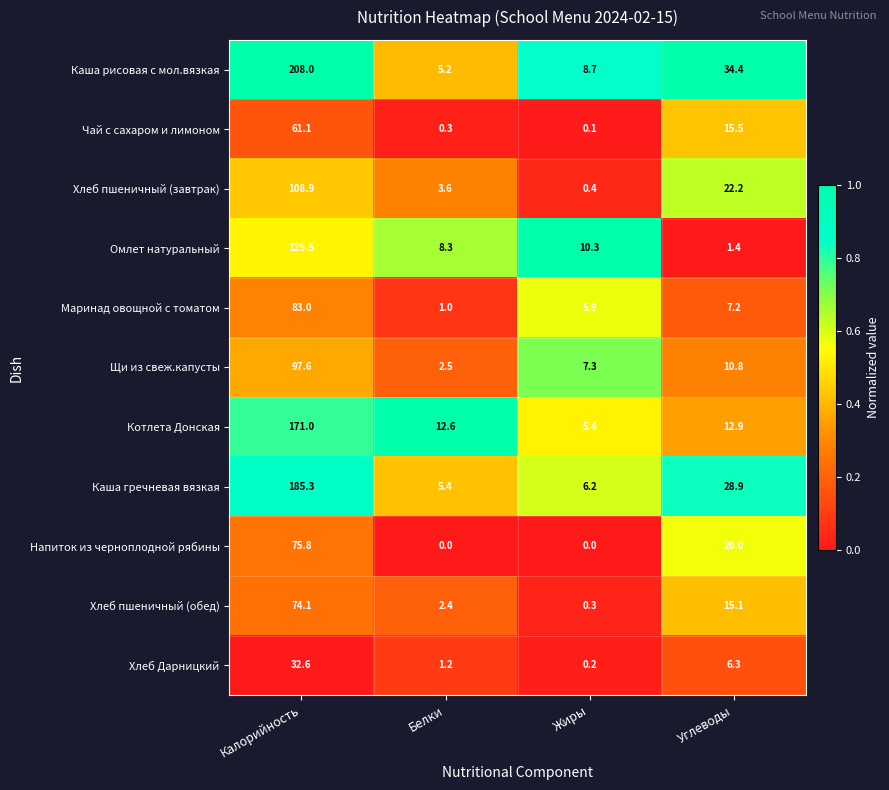

Which series has the largest range (max minus min)?

Каша рисовая с мол.вязкая